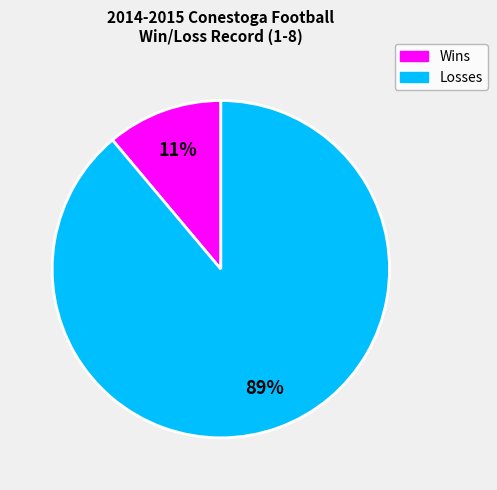

Do Losses and Wins together represent more than half of the pie?

Yes